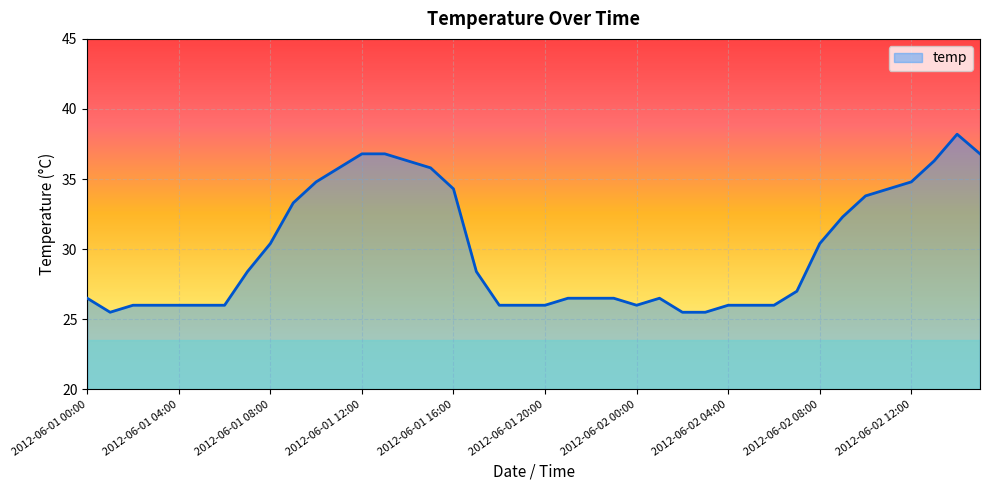

How many lines are shown in the chart?

1